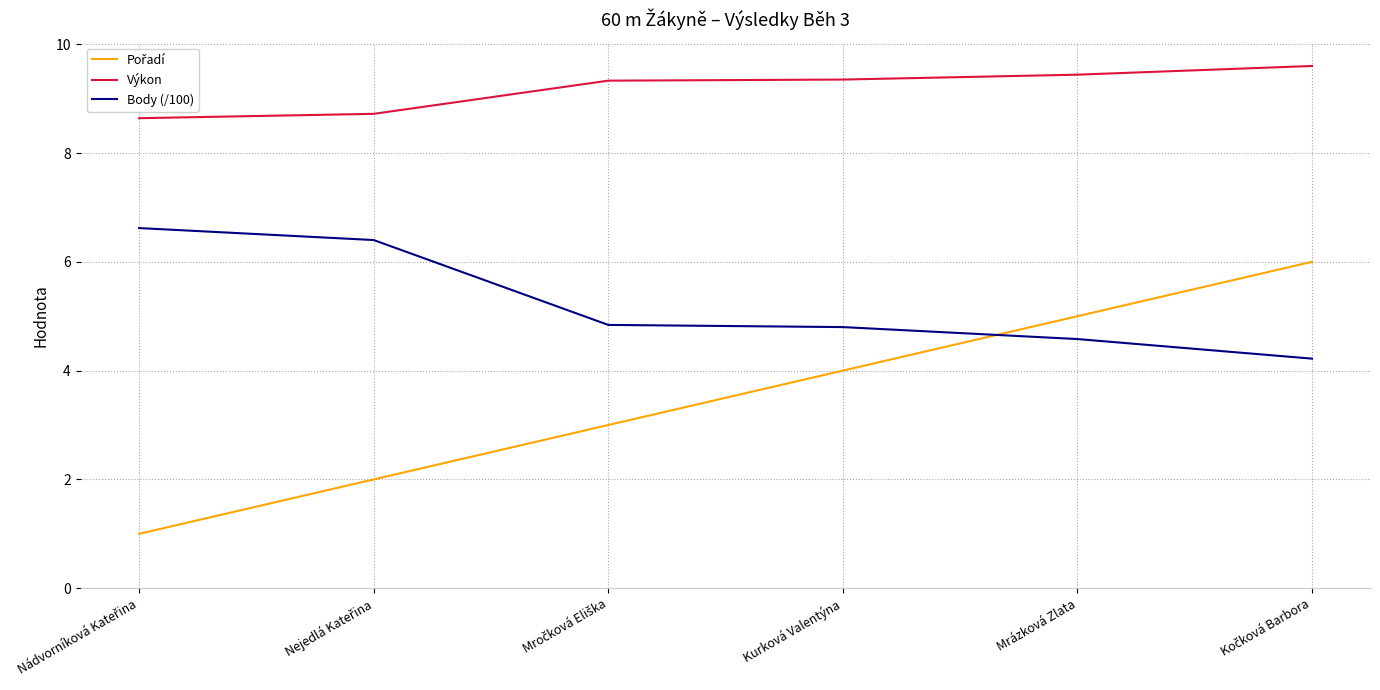

What is the minimum value for Výkon?

8.6